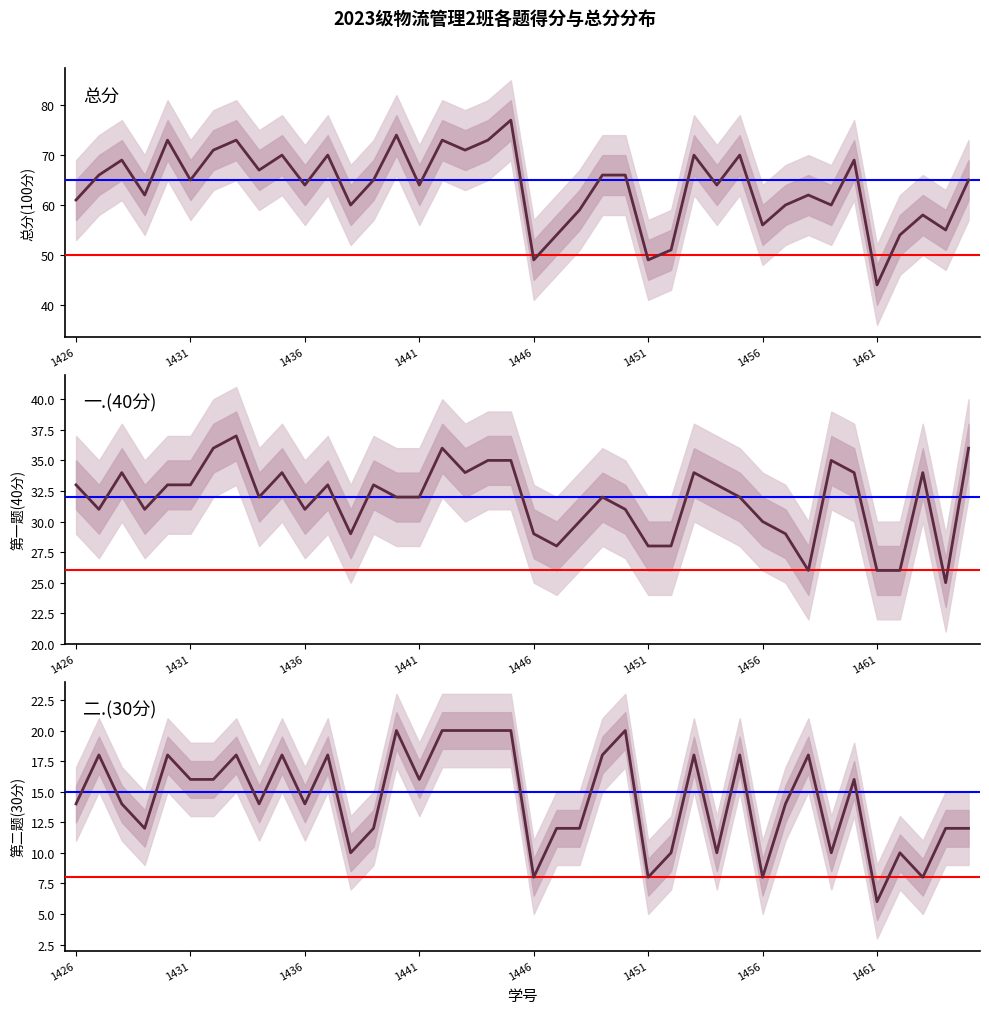

True or false: 二.(30分) and 一.(40分) cross at least once.

False